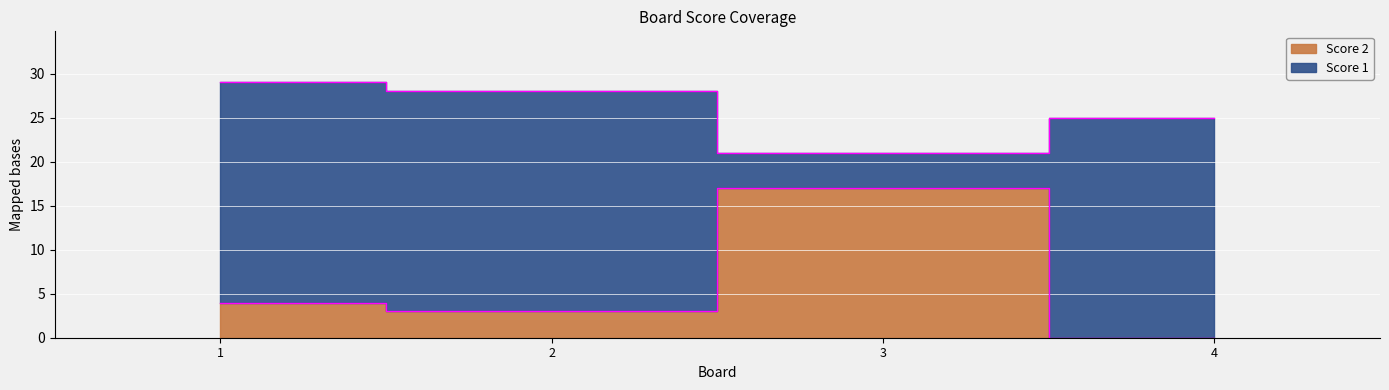

At which category does the data reach its first local valley?

2